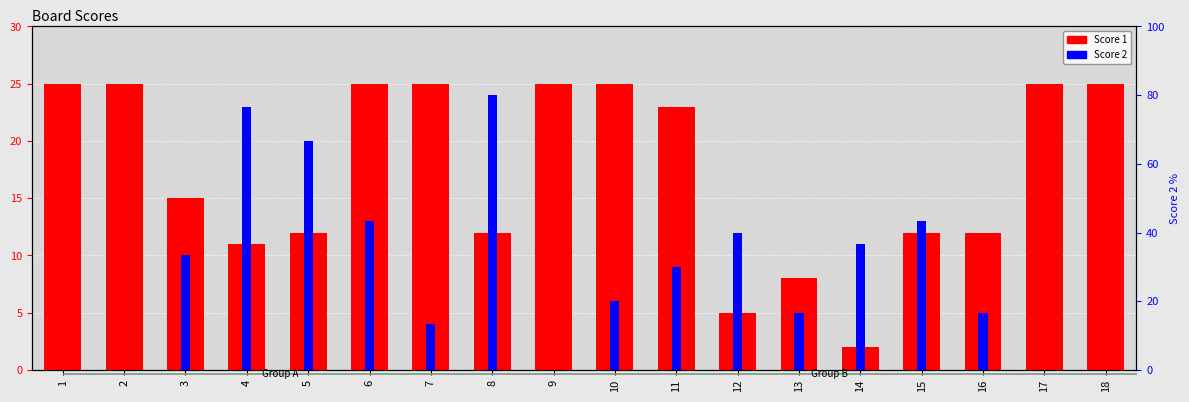

At which category is the sum across all series the highest?

6